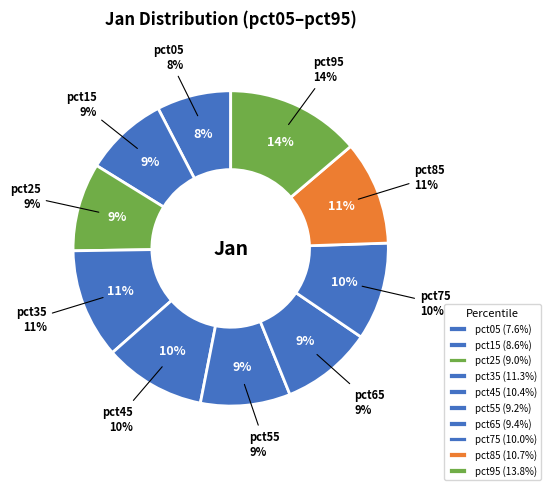

To the nearest percent, what is the difference between the pct85 and pct75 slice percentages?

1%